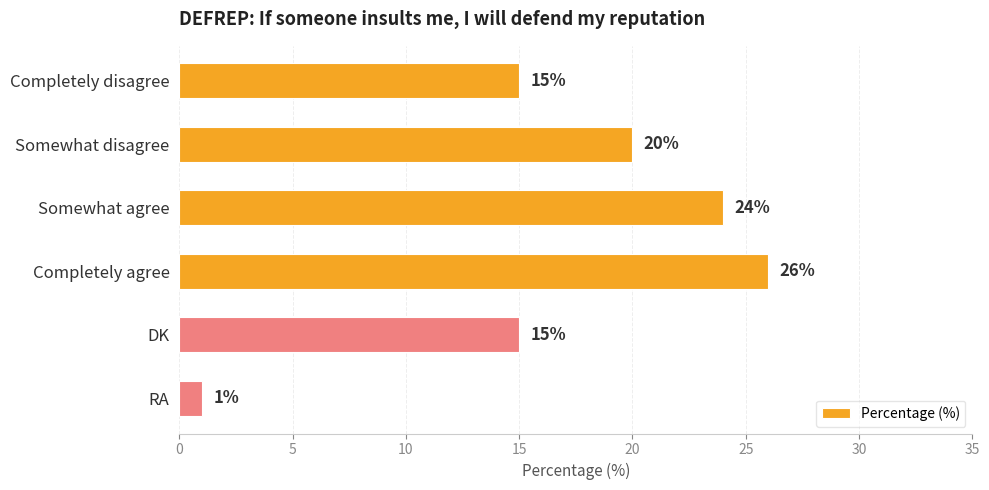

Read the value at Somewhat agree, to the nearest 5.

25